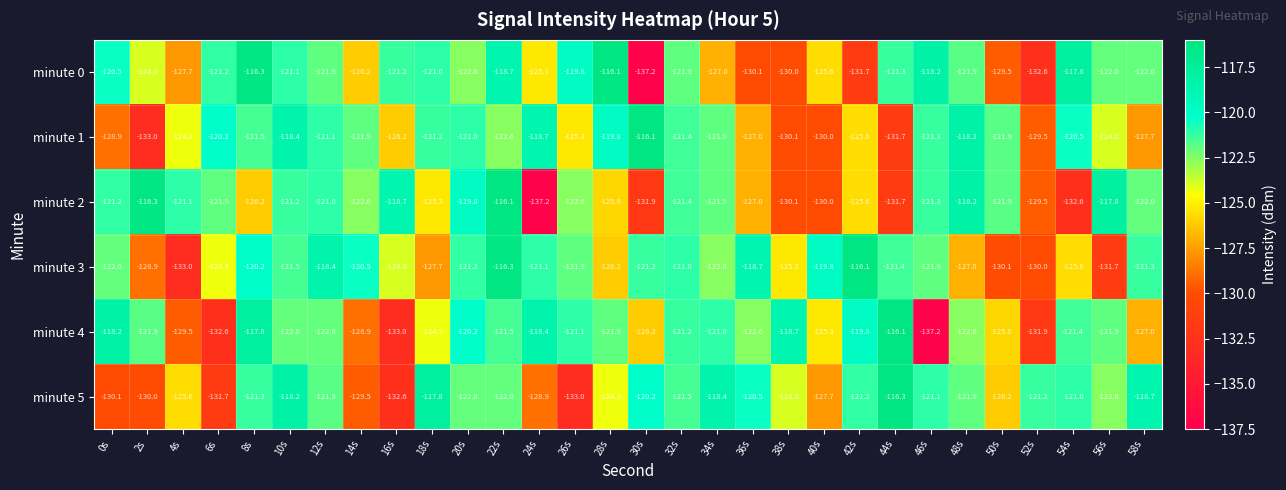

Which series changed the most between 34s and 42s?

minute 3